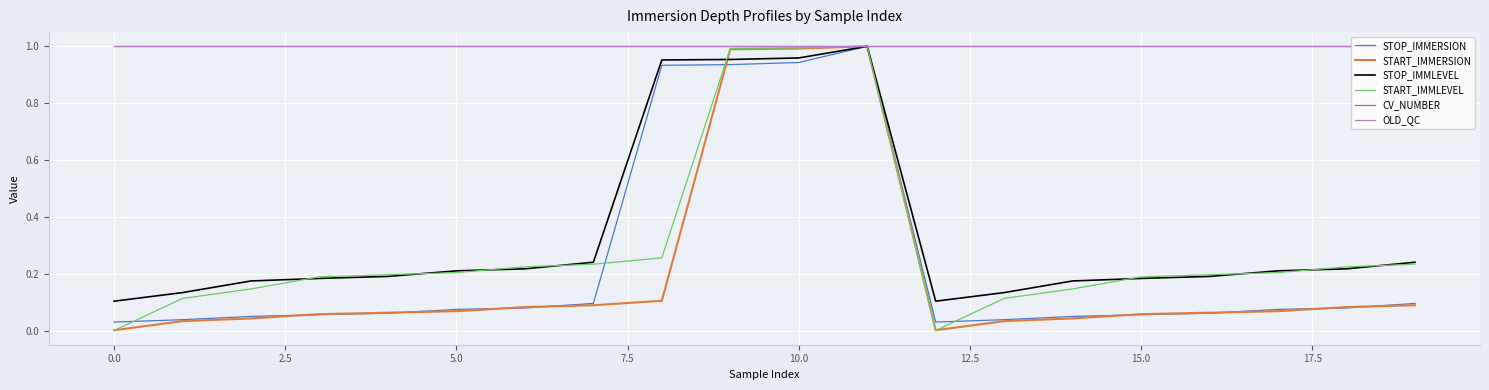

Does the chart display data point markers on the line(s)?

No